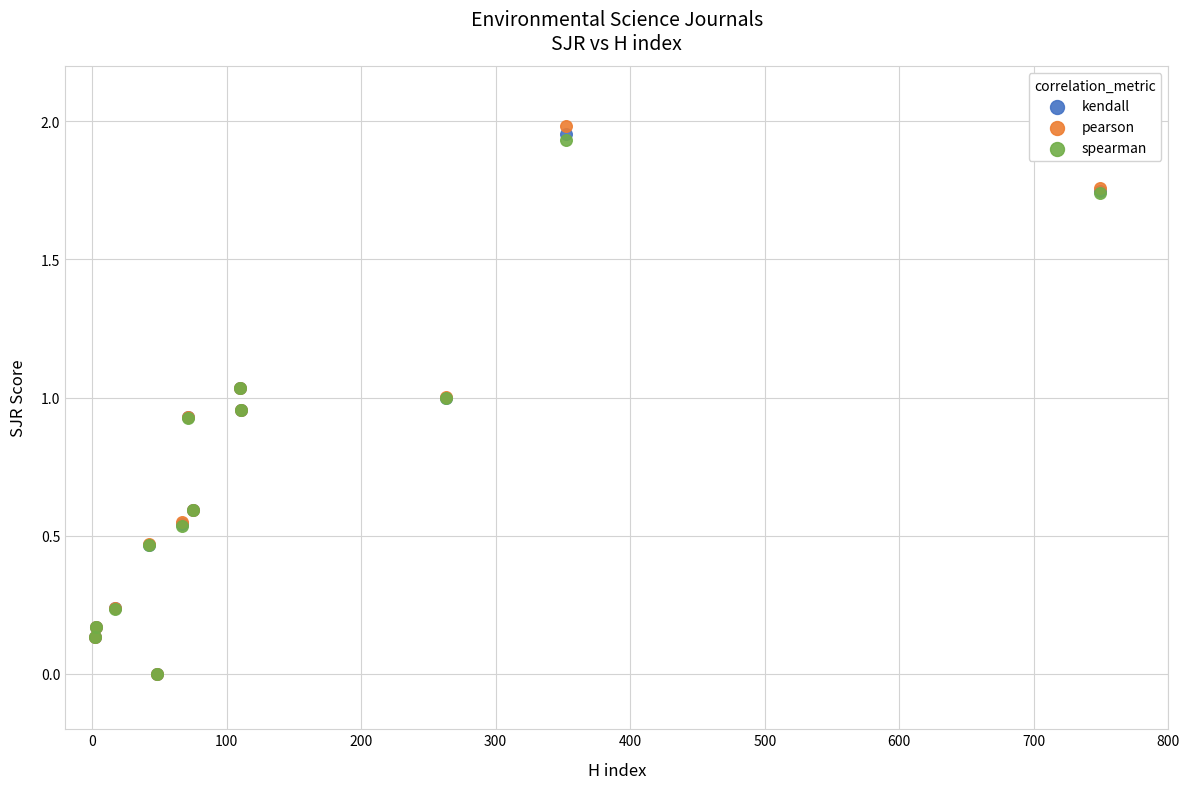

What are all the series names shown in the legend?

kendall, pearson, spearman